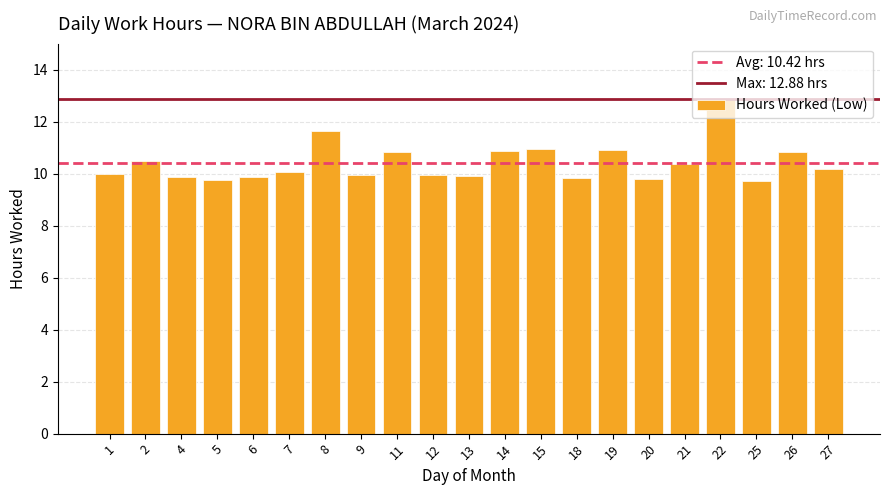

The value at 21 is 5.2. True or false?

False